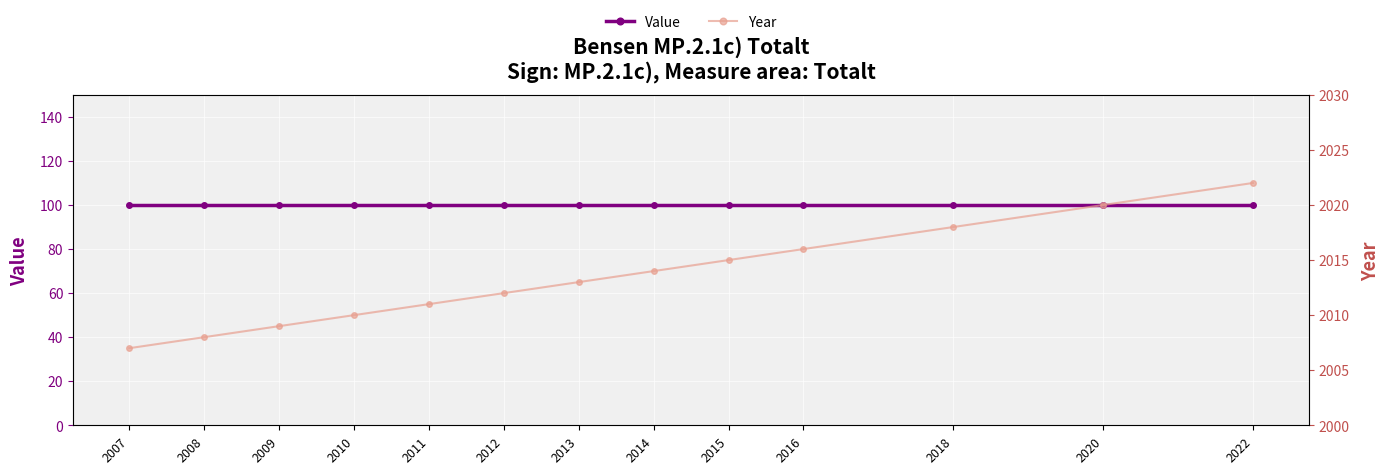

At which label does Year reach its minimum?

2007